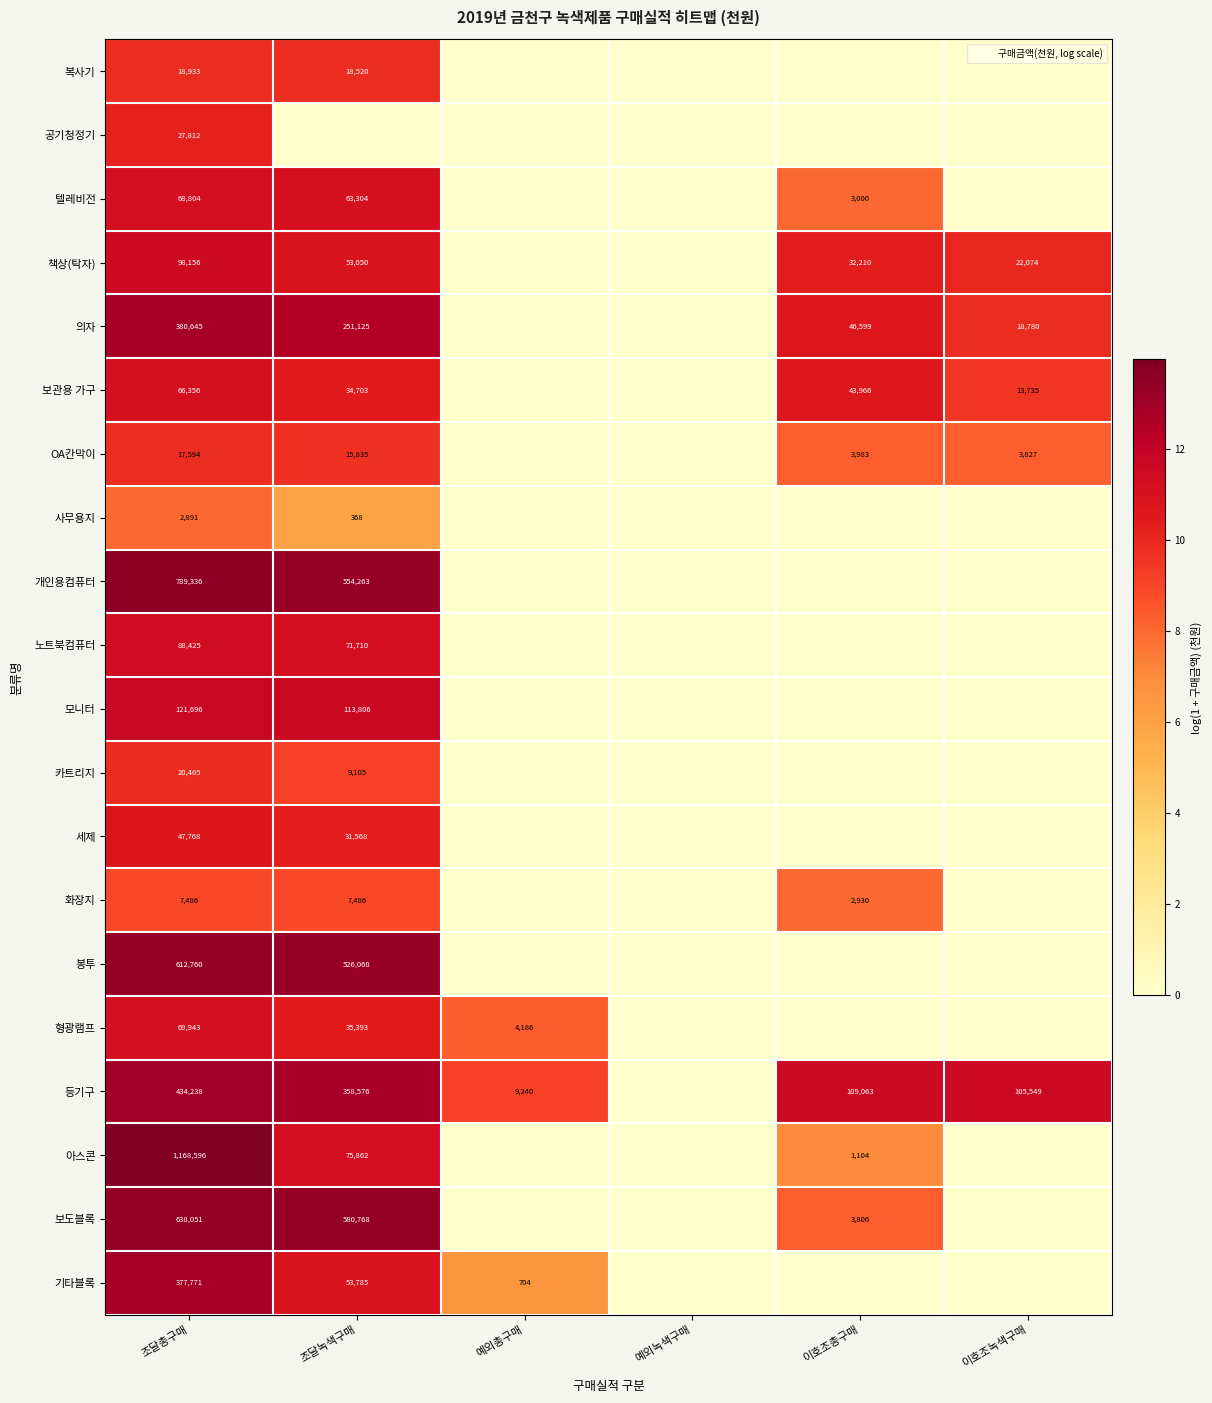

Where does the OA칸막이 series first go above 8?

조달총구매